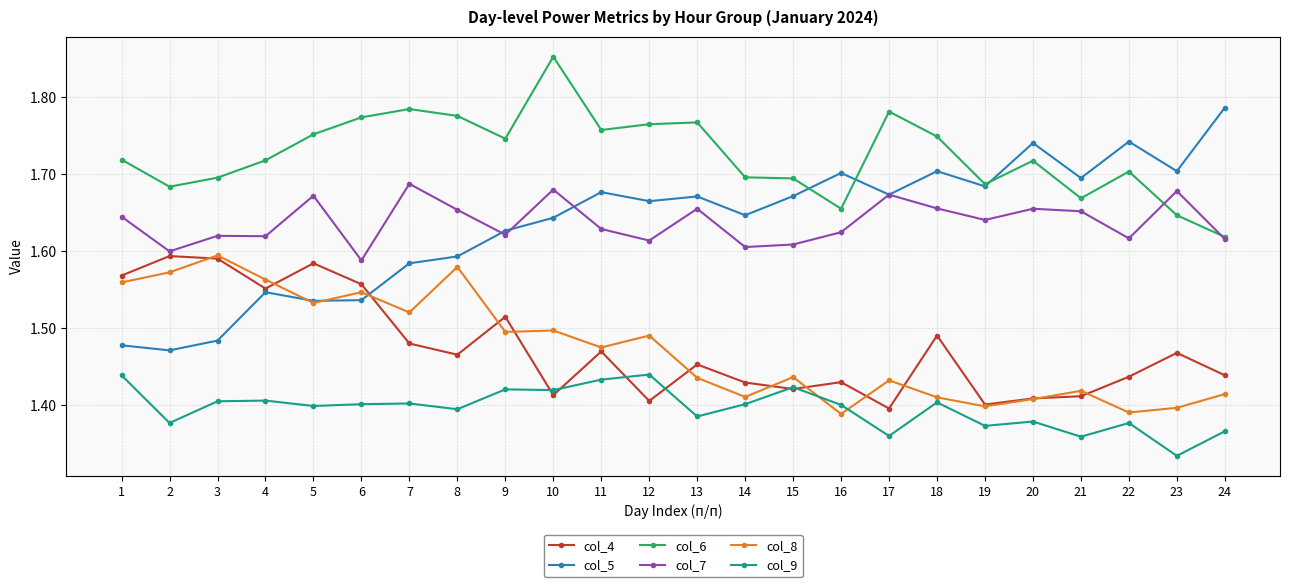

Between which two adjacent categories do col_4 and col_5 first intersect?

6 and 7